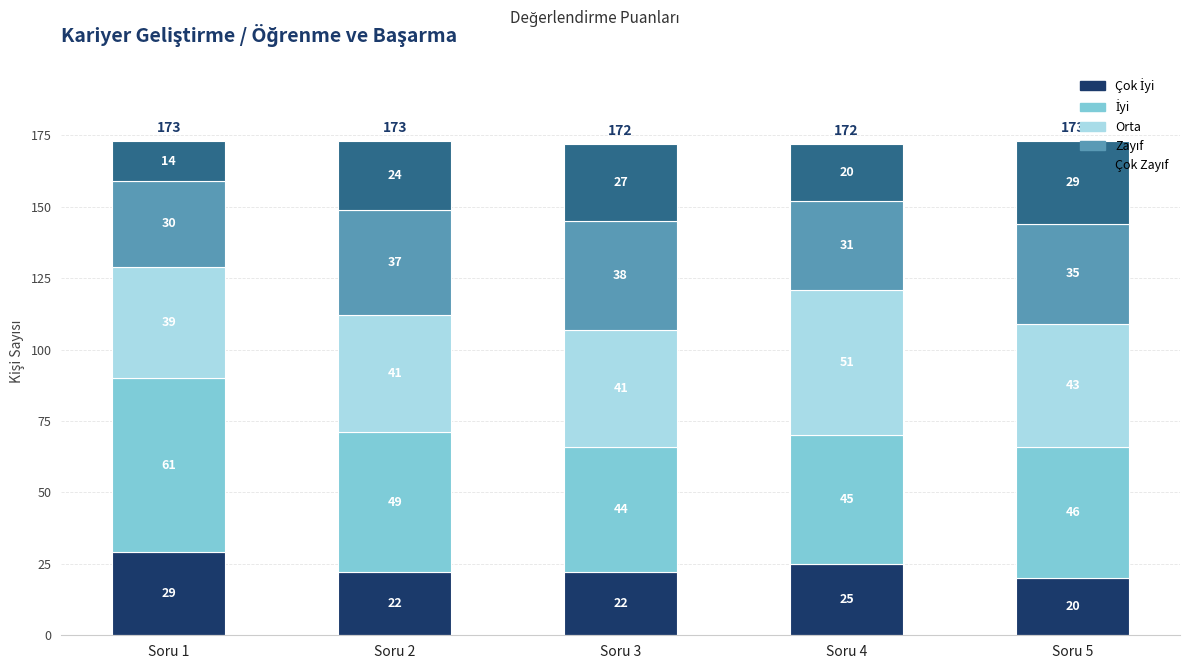

Does the chart contain stacked bars?

Yes